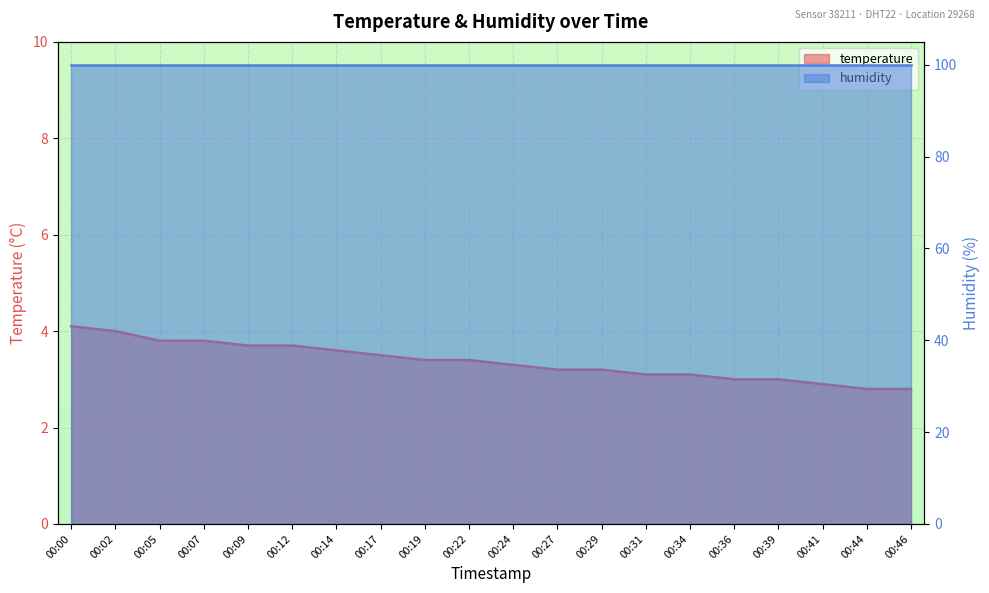

True or false: there are more than 0 points higher than both neighbors.

False